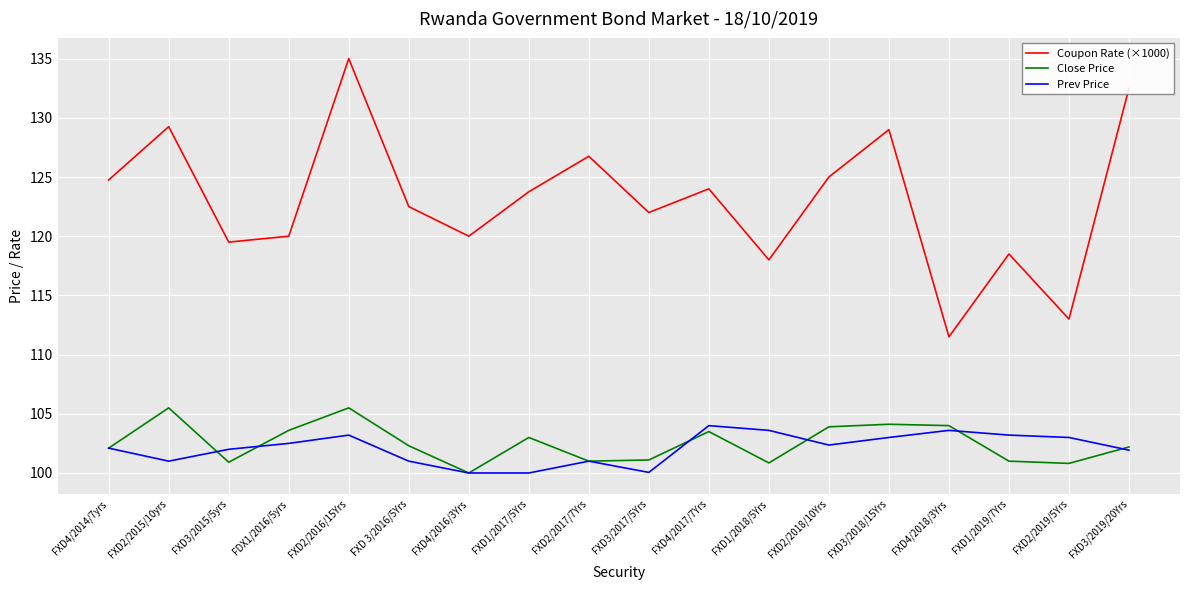

The Prev Price series shows 56.7 at FXD3/2018/15Yrs. True or false?

False